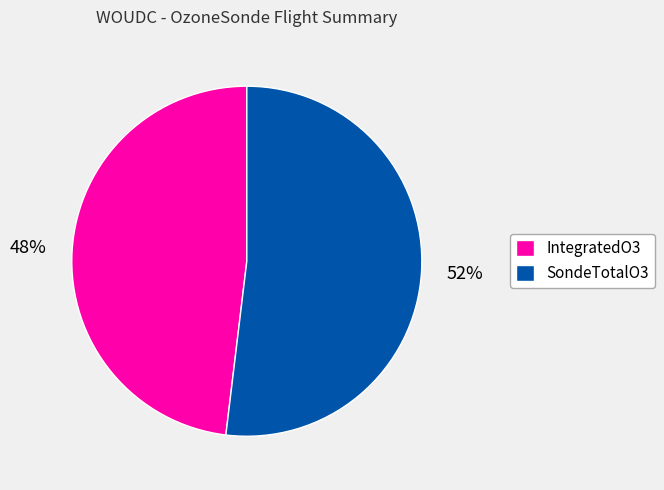

True or false: IntegratedO3 accounts for 36% of the total.

False